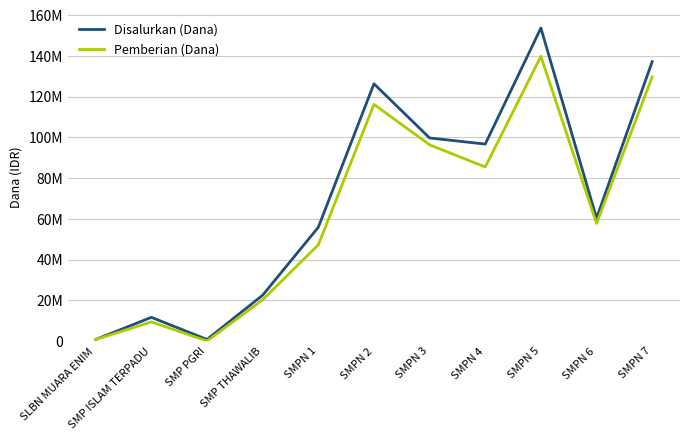

At how many categories does at least one series exceed 102242518?

3